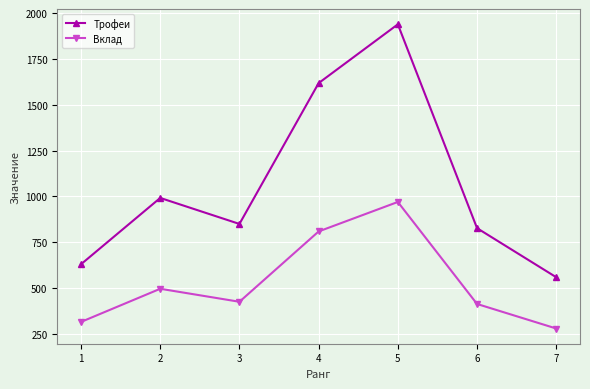

Is it true that Вклад equals 496 at 2?

True